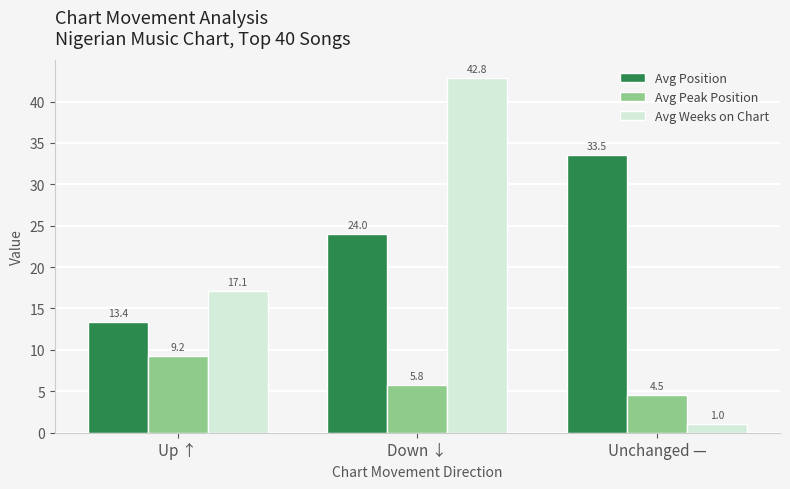

List the series in order of their peak value, lowest first.

Avg Peak Position, Avg Position, Avg Weeks on Chart